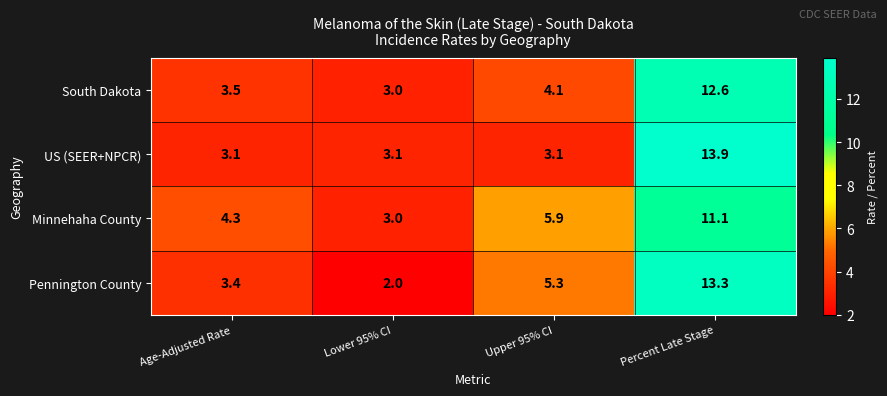

What value does the South Dakota series have at Upper 95% CI?

4.1